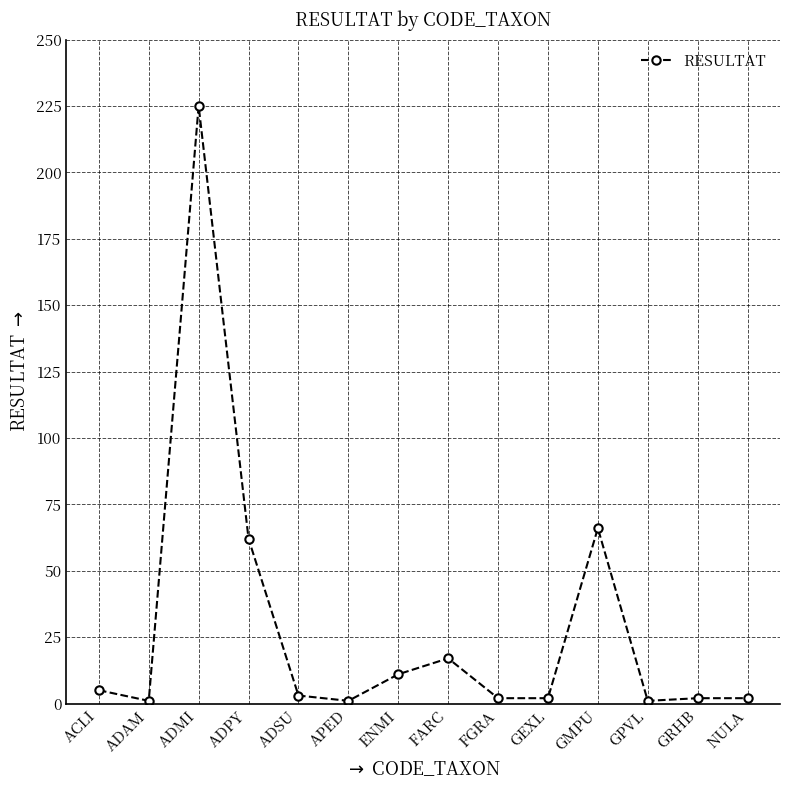

Between ADPY and ADMI, which is larger?

ADMI